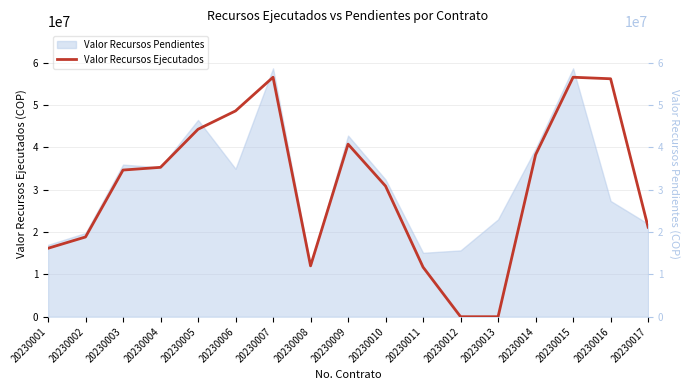

How many interior local valleys (lower than both neighbors) does the data have?

1